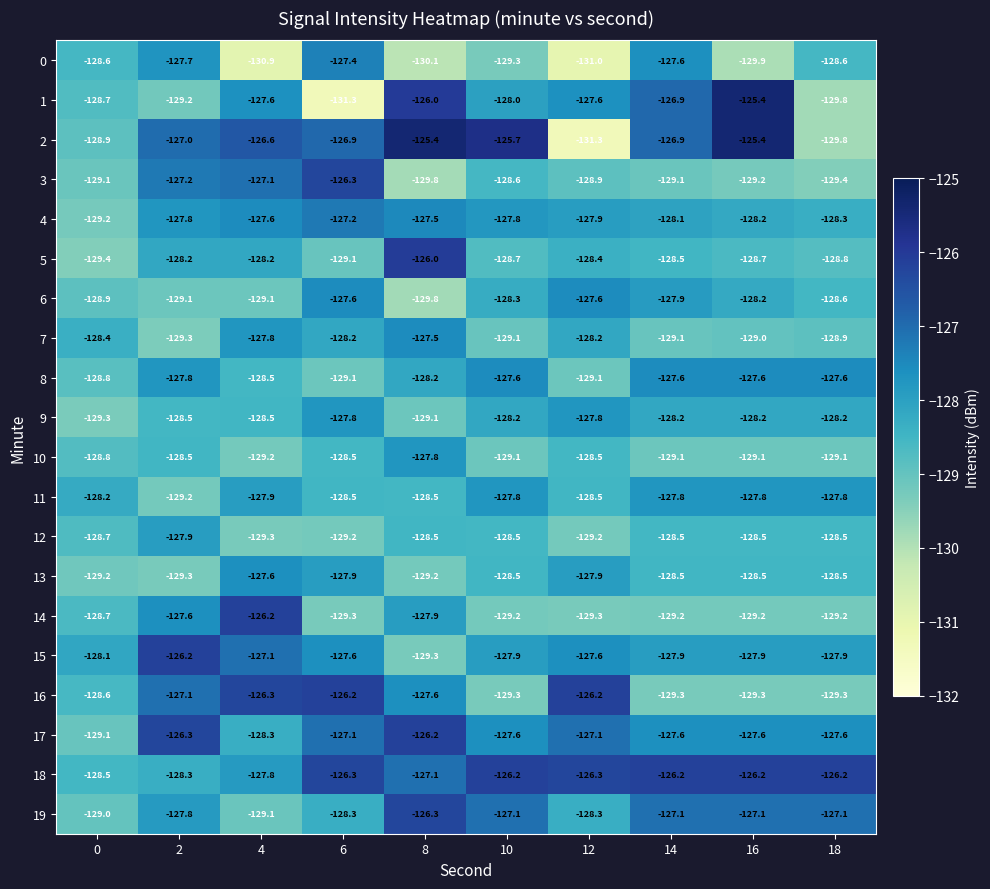

What is the minimum value for 0?

-131.0